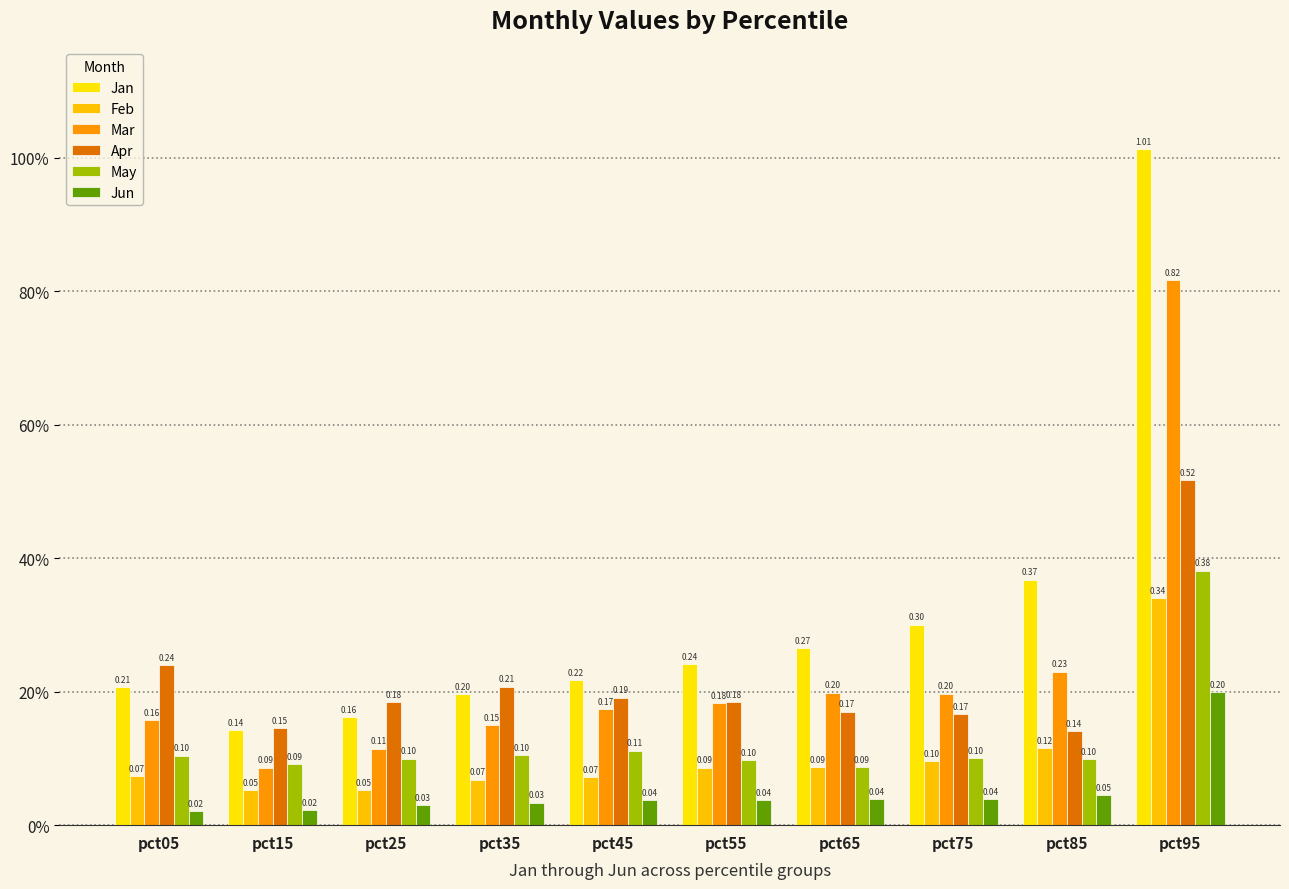

Reading right to left, list all the values displayed in this chart.

Jan: pct95=1.0	pct85=0.4	pct75=0.3	pct65=0.3	pct55=0.2	pct45=0.2	pct35=0.2	pct25=0.2	pct15=0.1	pct05=0.2
Feb: pct95=0.3	pct85=0.1	pct75=0.1	pct65=0.1	pct55=0.1	pct45=0.1	pct35=0.1	pct25=0.1	pct15=0.1	pct05=0.1
Mar: pct95=0.8	pct85=0.2	pct75=0.2	pct65=0.2	pct55=0.2	pct45=0.2	pct35=0.1	pct25=0.1	pct15=0.1	pct05=0.2
Apr: pct95=0.5	pct85=0.1	pct75=0.2	pct65=0.2	pct55=0.2	pct45=0.2	pct35=0.2	pct25=0.2	pct15=0.1	pct05=0.2
May: pct95=0.4	pct85=0.1	pct75=0.1	pct65=0.1	pct55=0.1	pct45=0.1	pct35=0.1	pct25=0.1	pct15=0.1	pct05=0.1
Jun: pct95=0.2	pct85=0.0	pct75=0.0	pct65=0.0	pct55=0.0	pct45=0.0	pct35=0.0	pct25=0.0	pct15=0.0	pct05=0.0